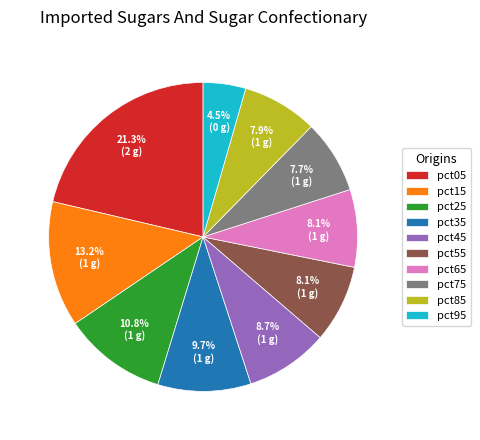

What percentage is the pct15 slice, to the nearest percent?

13%